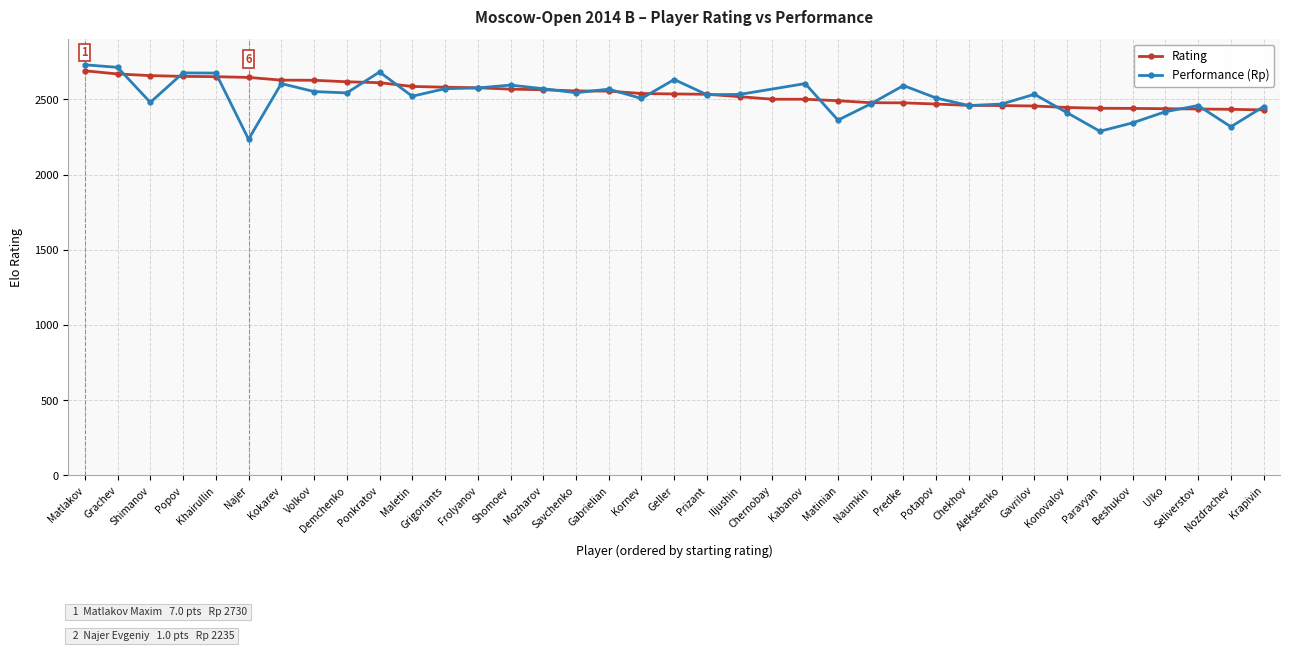

What is the minimum value shown in the chart?

2430